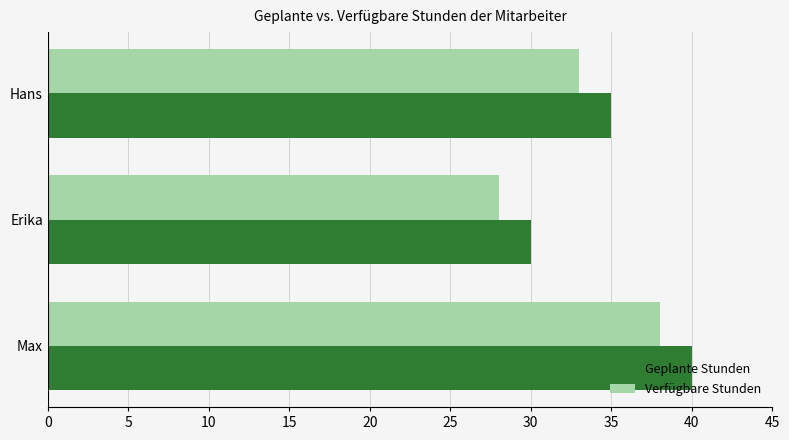

At which label does Verfügbare Stunden reach its minimum?

Erika